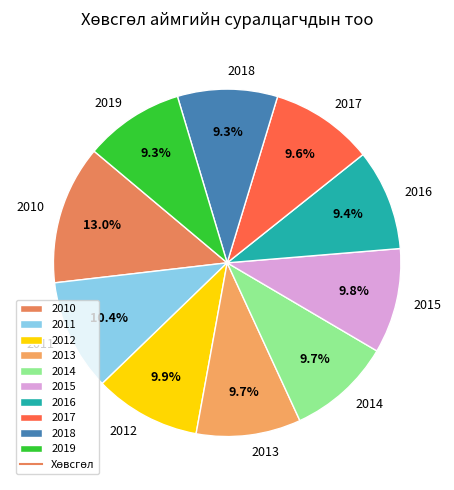

Which has a higher value, 2010 or 2013?

2010